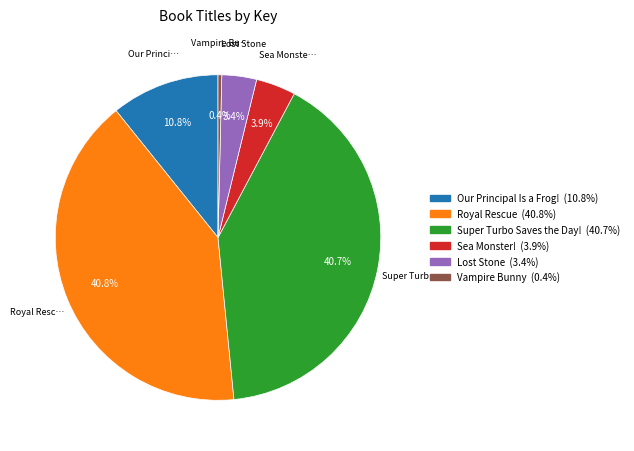

Is there any slice that represents more than half of the pie?

No